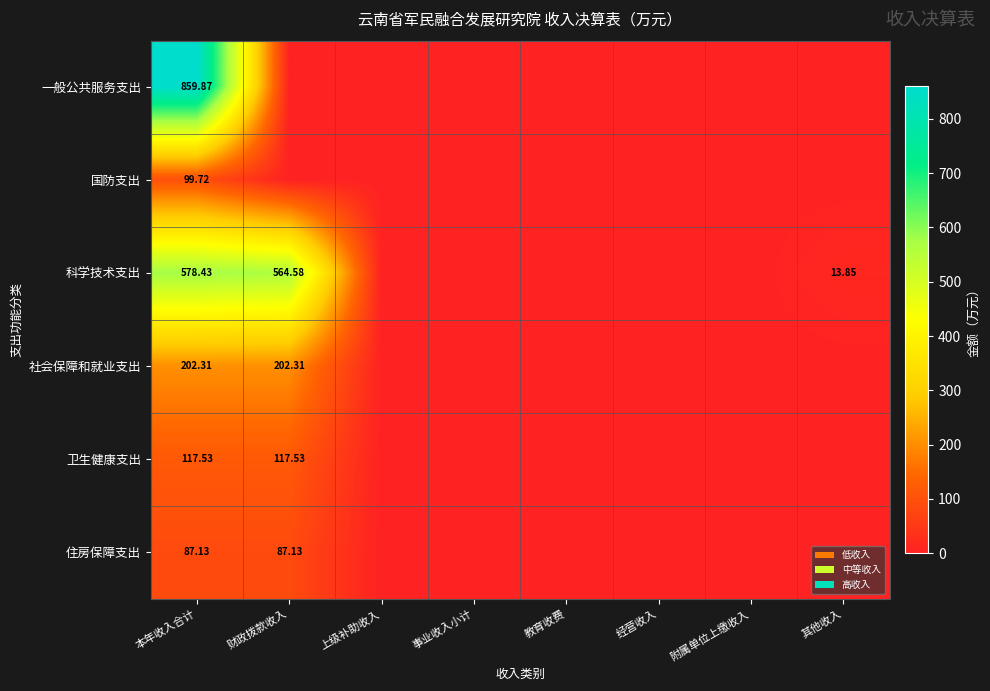

Which category has the lowest value across all series?

财政拨款收入